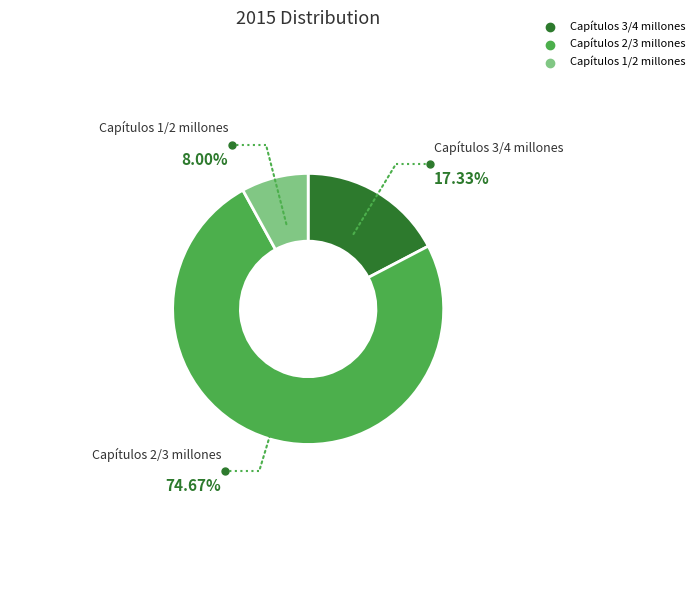

Does any single category account for the majority?

Yes